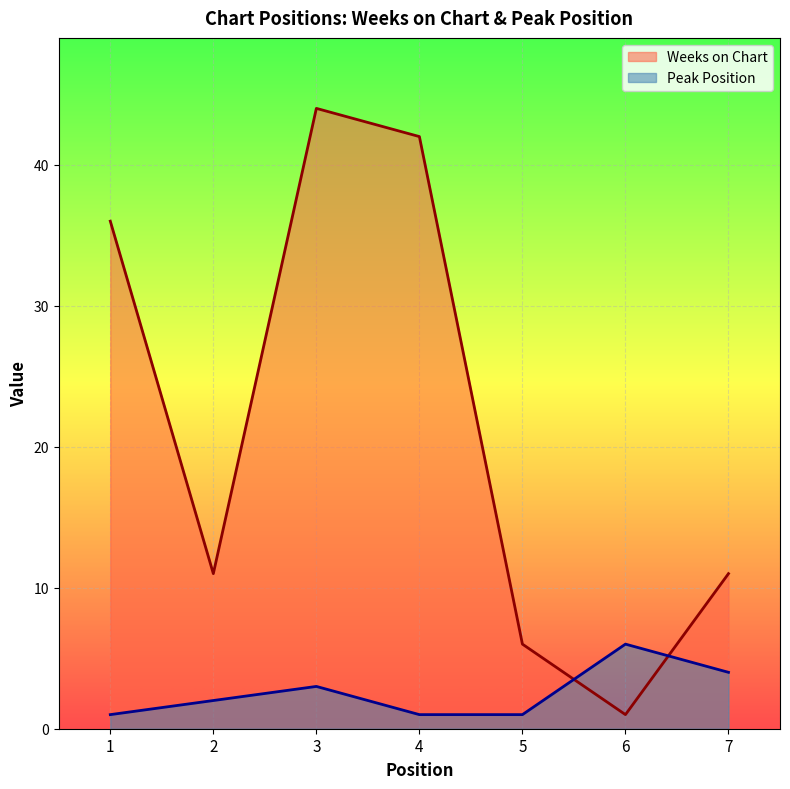

Reading right to left, list all the values displayed in this chart.

Weeks on Chart: 7=11	6=1	5=6	4=42	3=44	2=11	1=36
Peak Position: 7=4	6=6	5=1	4=1	3=3	2=2	1=1